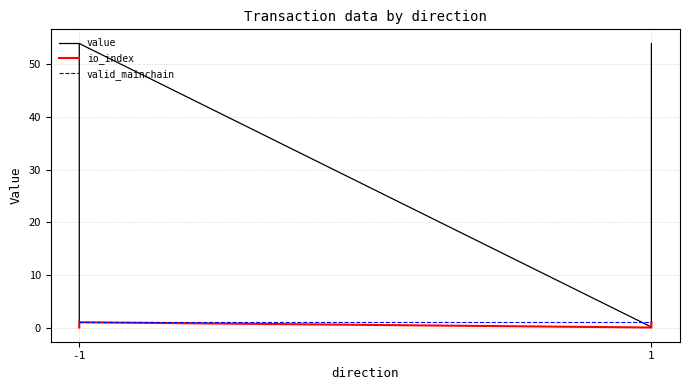

Between which two adjacent categories do value and valid_mainchain first intersect?

-1 and -1